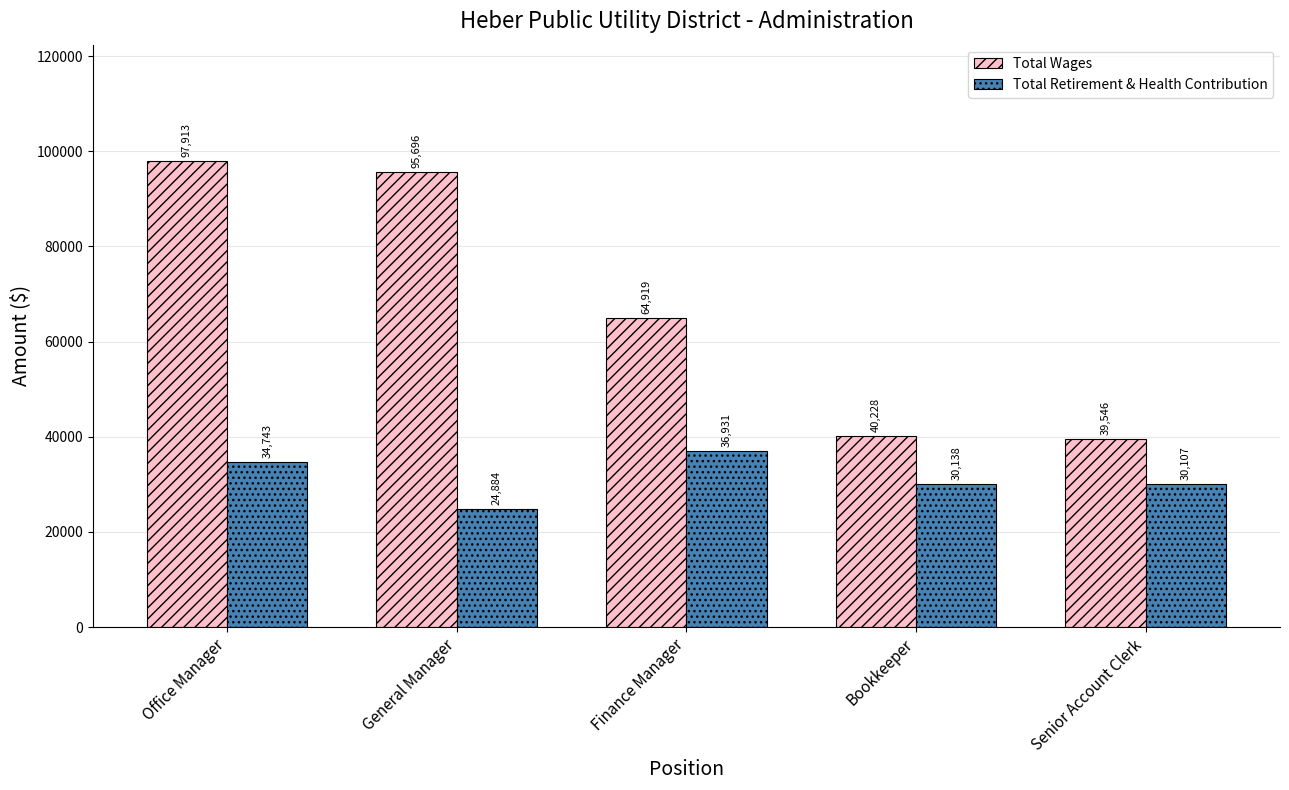

List the labels in order of Total Wages value, smallest first.

Senior Account Clerk, Bookkeeper, Finance Manager, General Manager, Office Manager